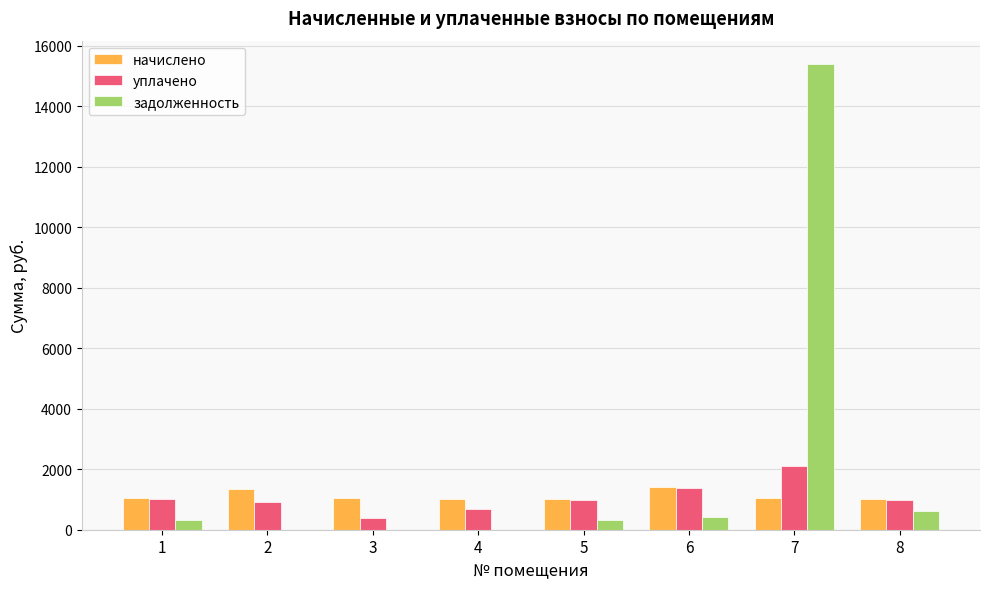

Which series has the largest total across all categories?

задолженность